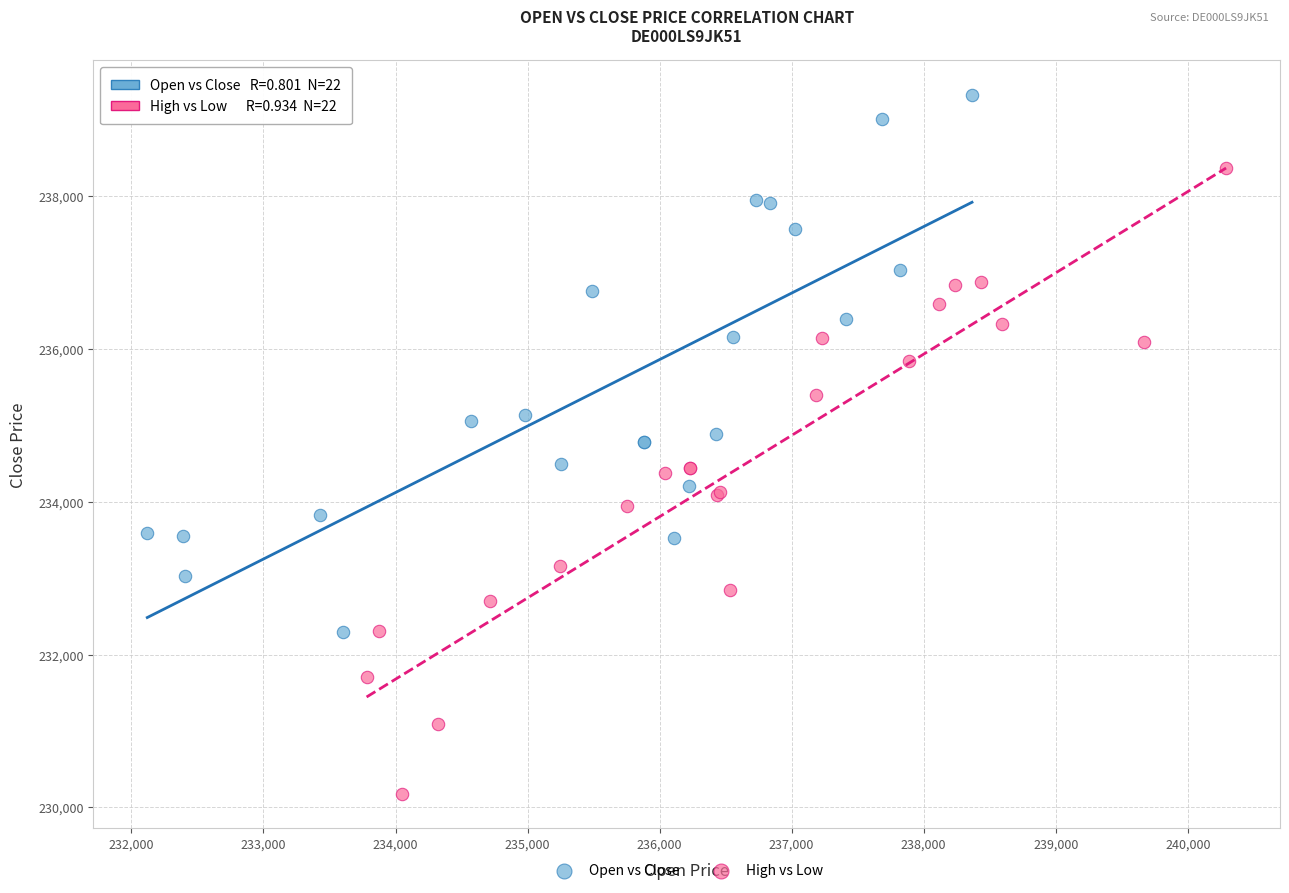

Which series reaches the maximum Y coordinate?

Open vs Close